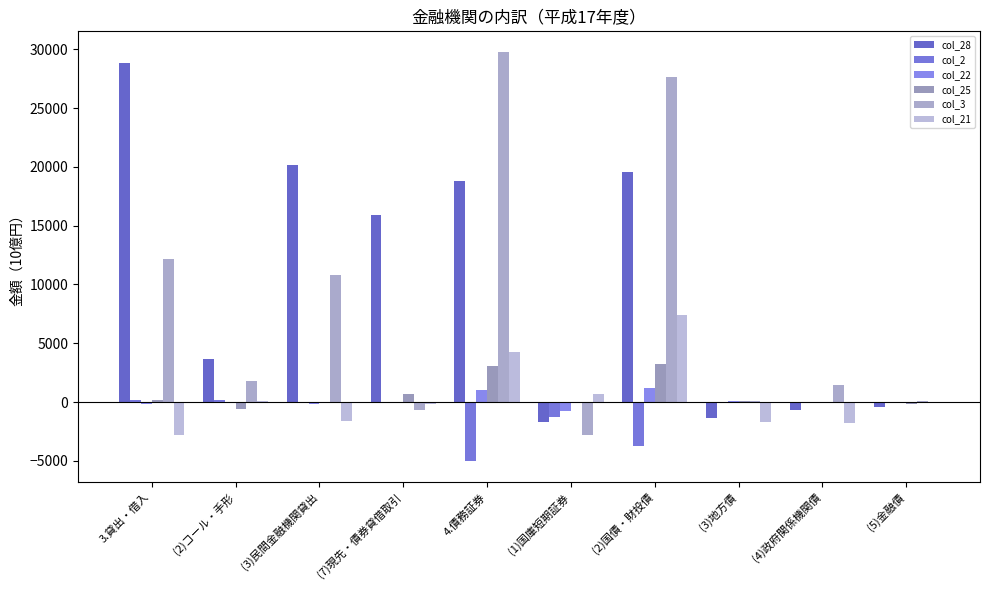

What is the approximate value of col_28 at (7)現先・債券貸借取引?

15945.3